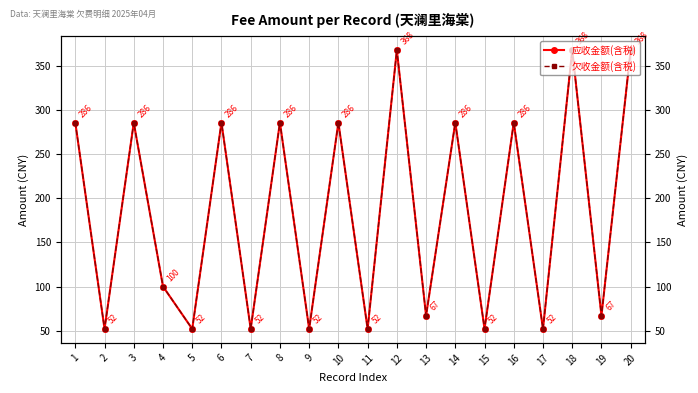

True or false: 应收金额(含税) and 欠收金额(含税) intersect in this chart.

False